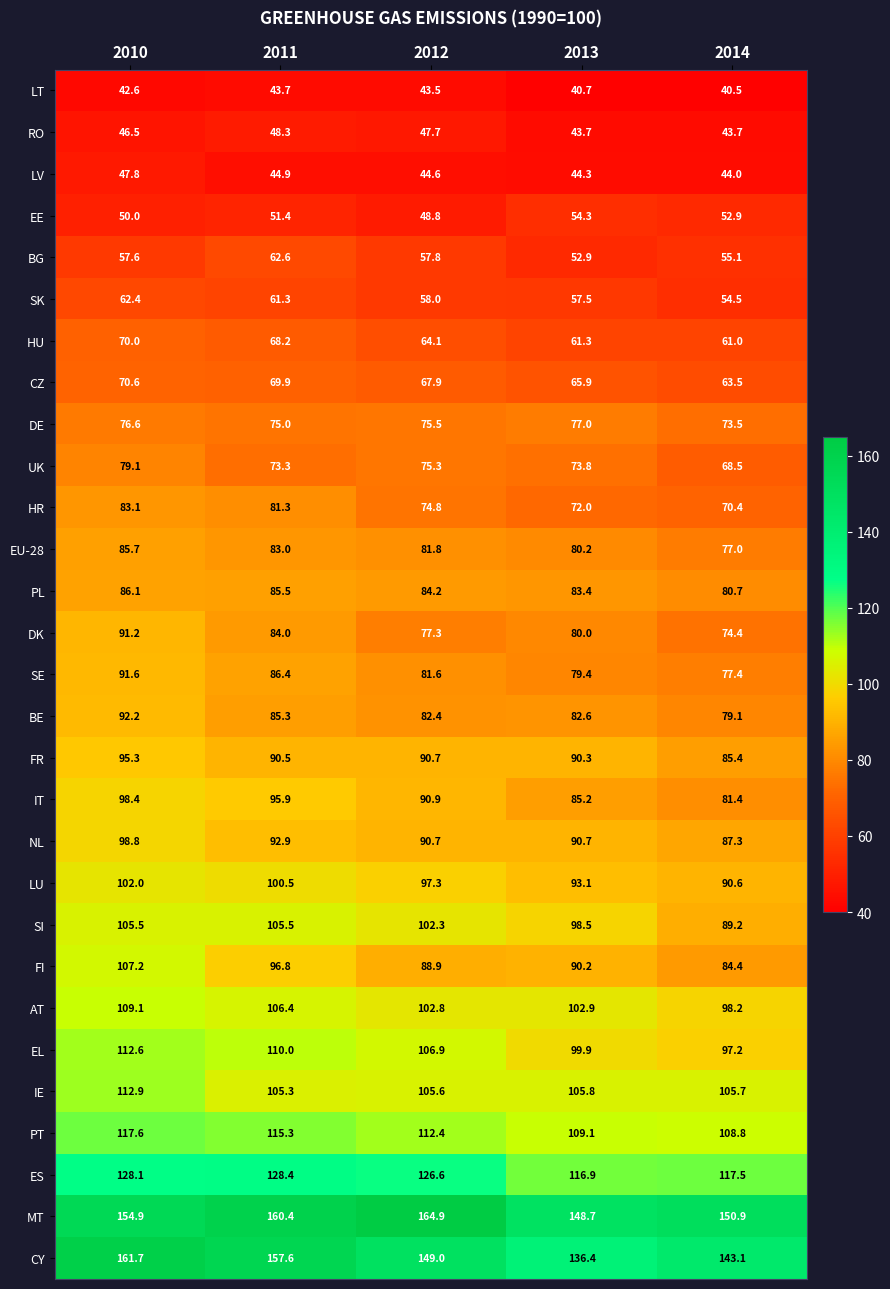

How many distinct data groups are displayed?

29